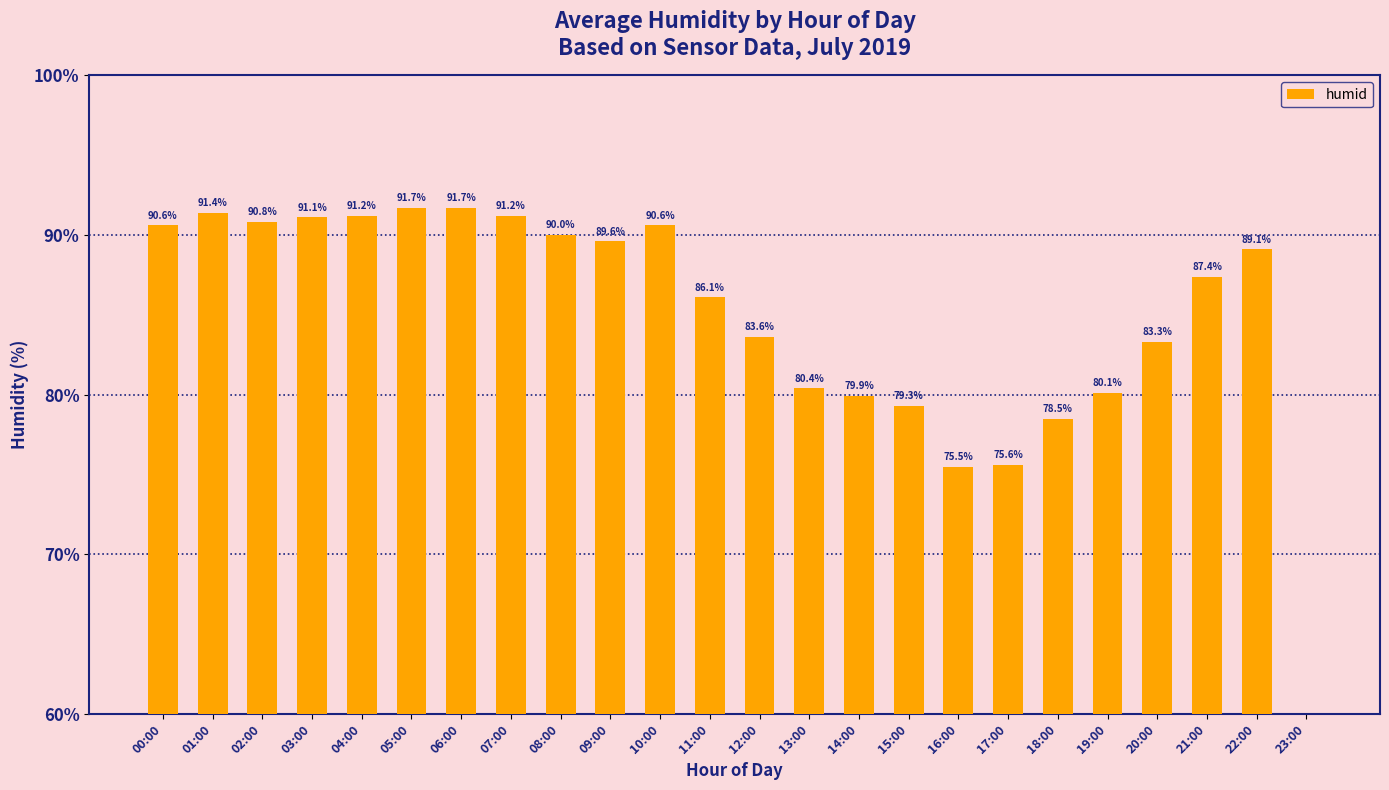

How many bars are there in total?

24